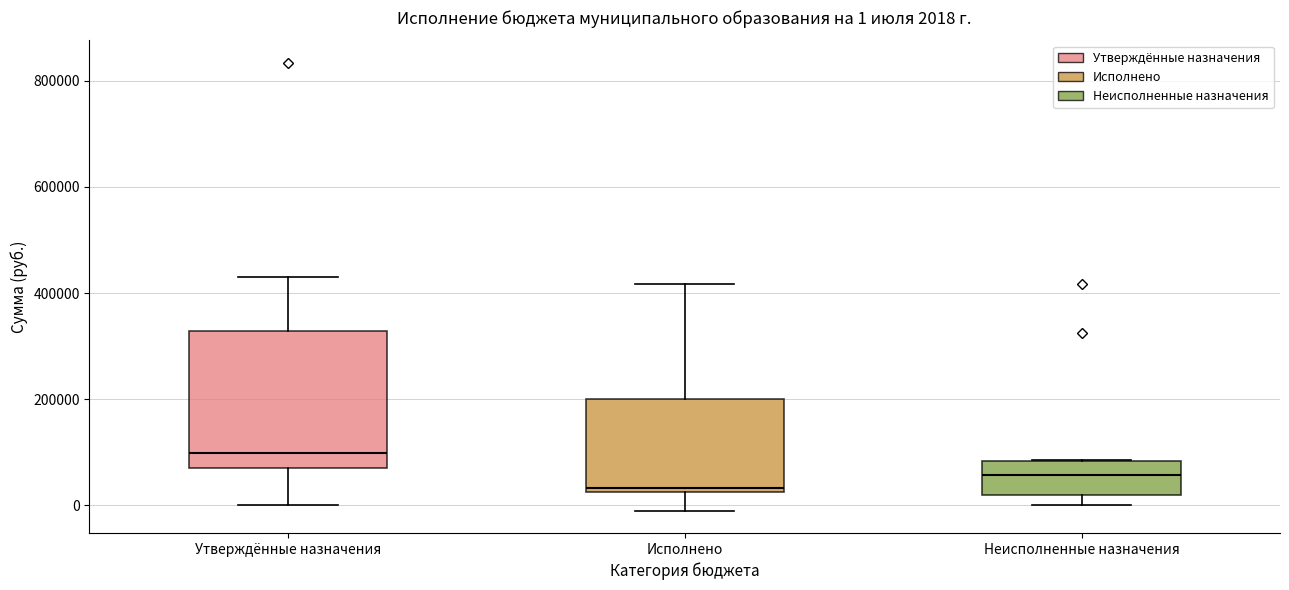

Which box's median line is the highest?

Утверждённые назначения